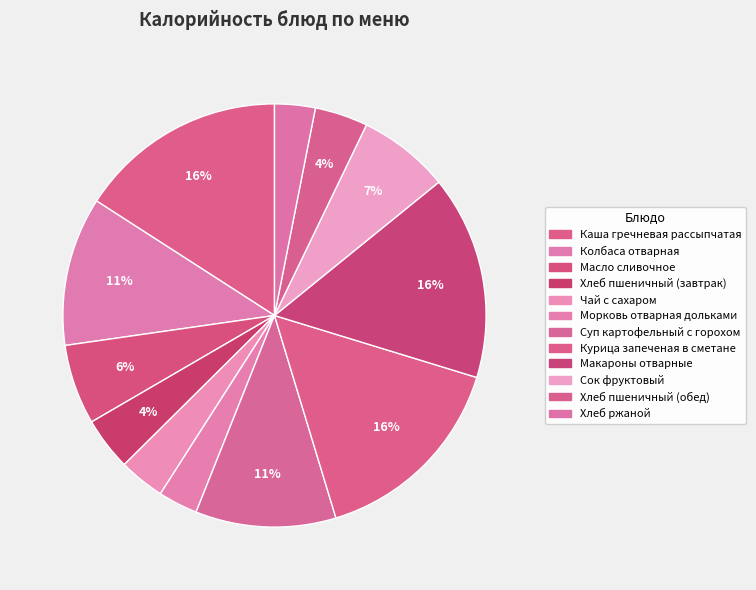

Is it true that Чай с сахаром is 1% of the pie?

False